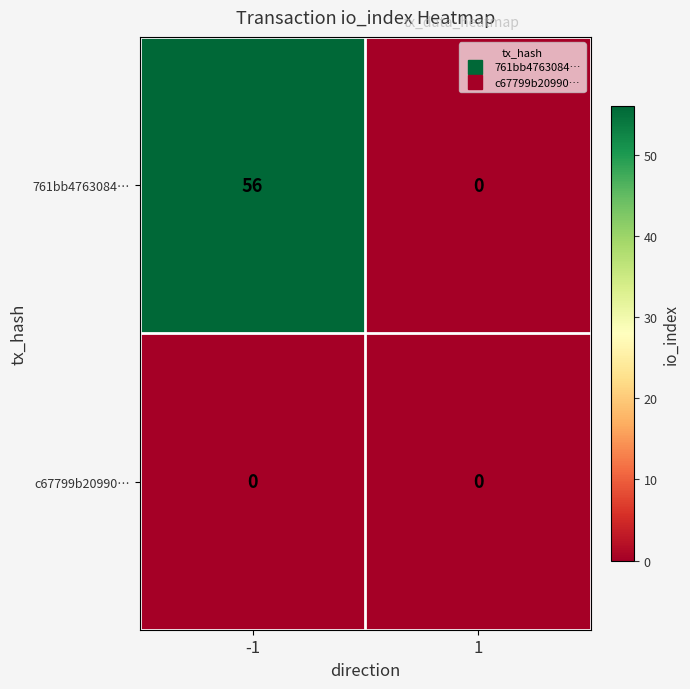

At which category is the sum across all series the highest?

-1